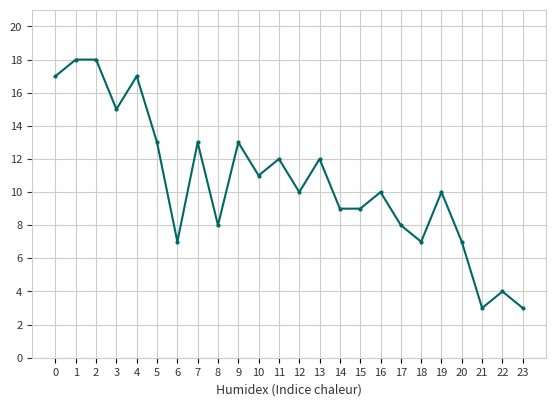

True or false: the data shows 9 at 14.

True